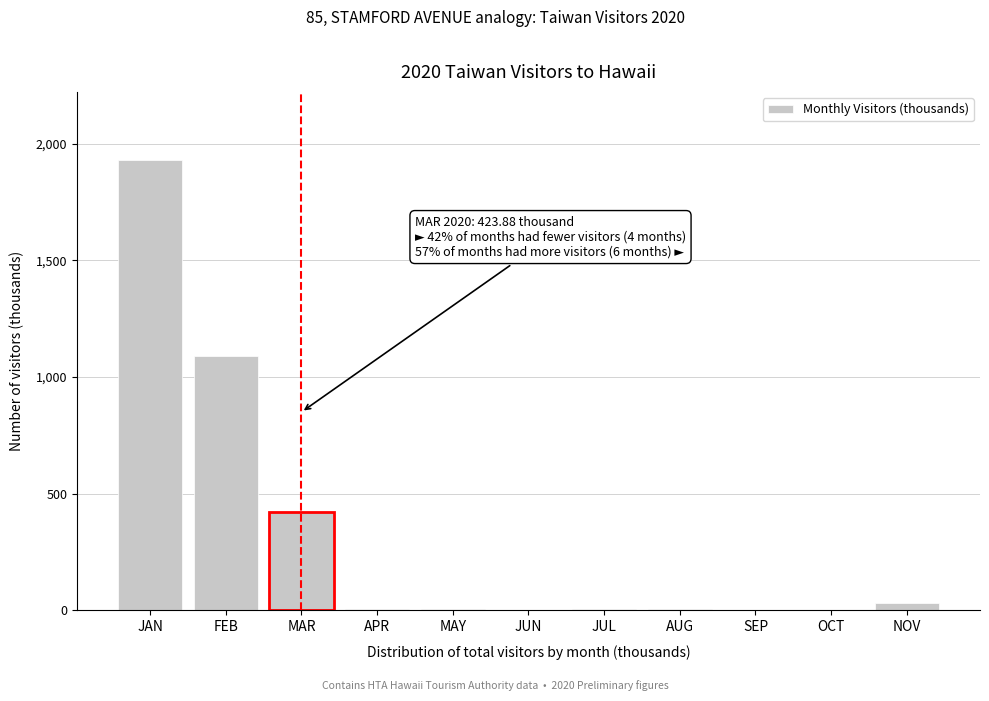

What value does the data have at JAN?

1932.2